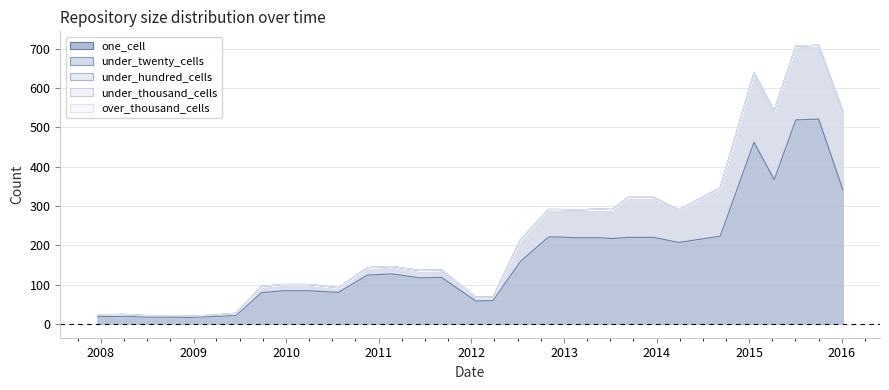

Is the value of under_hundred_cells at 2015-07-03 greater than the value of under_thousand_cells at 2009-06-17?

No